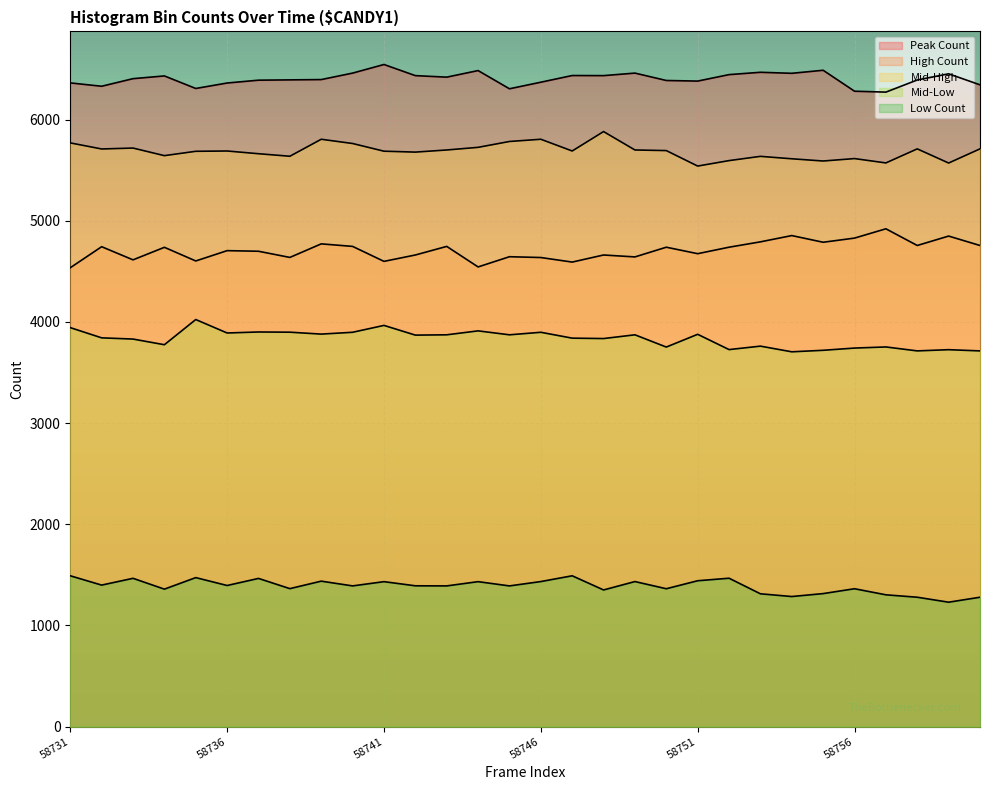

What is the maximum value shown in the chart?

6545